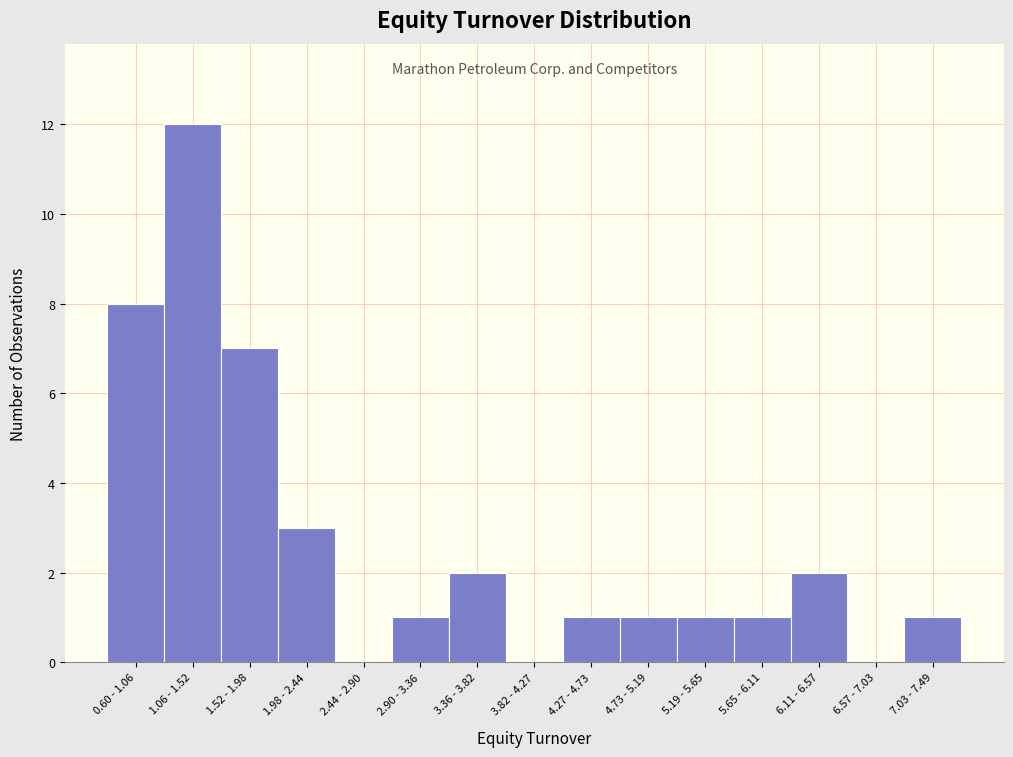

Reading left to right, transcribe all the data shown in this chart.

0.60 - 1.06=8	1.06 - 1.52=12	1.52 - 1.98=7	1.98 - 2.44=3	2.44 - 2.90=0	2.90 - 3.36=1	3.36 - 3.82=2	3.82 - 4.27=0	4.27 - 4.73=1	4.73 - 5.19=1	5.19 - 5.65=1	5.65 - 6.11=1	6.11 - 6.57=2	6.57 - 7.03=0	7.03 - 7.49=1